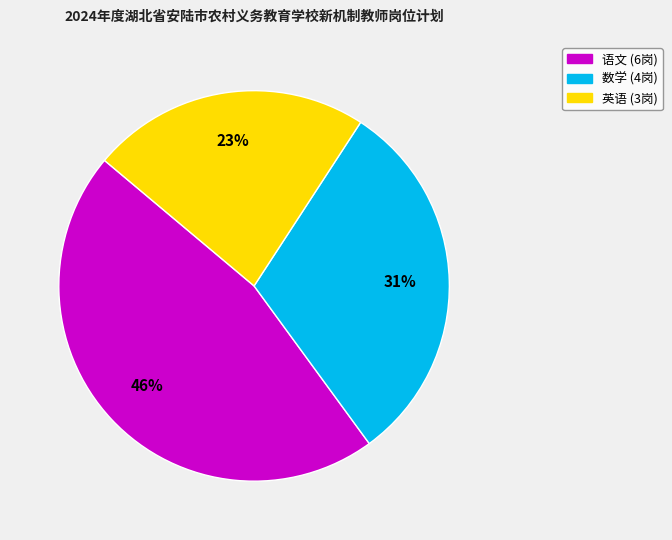

To the nearest percent, what is the average slice percentage?

33%